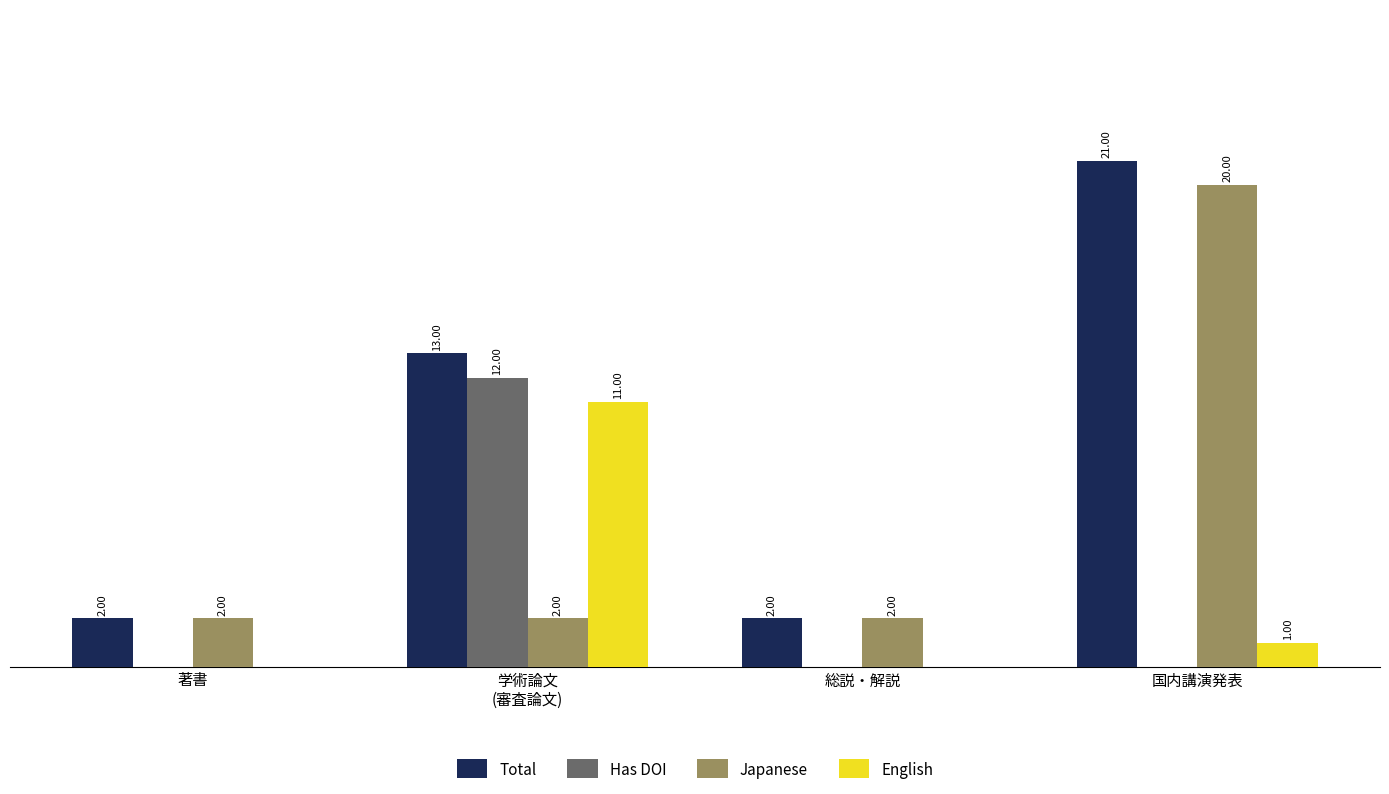

At which category does the chart reach its peak across all series?

国内講演発表